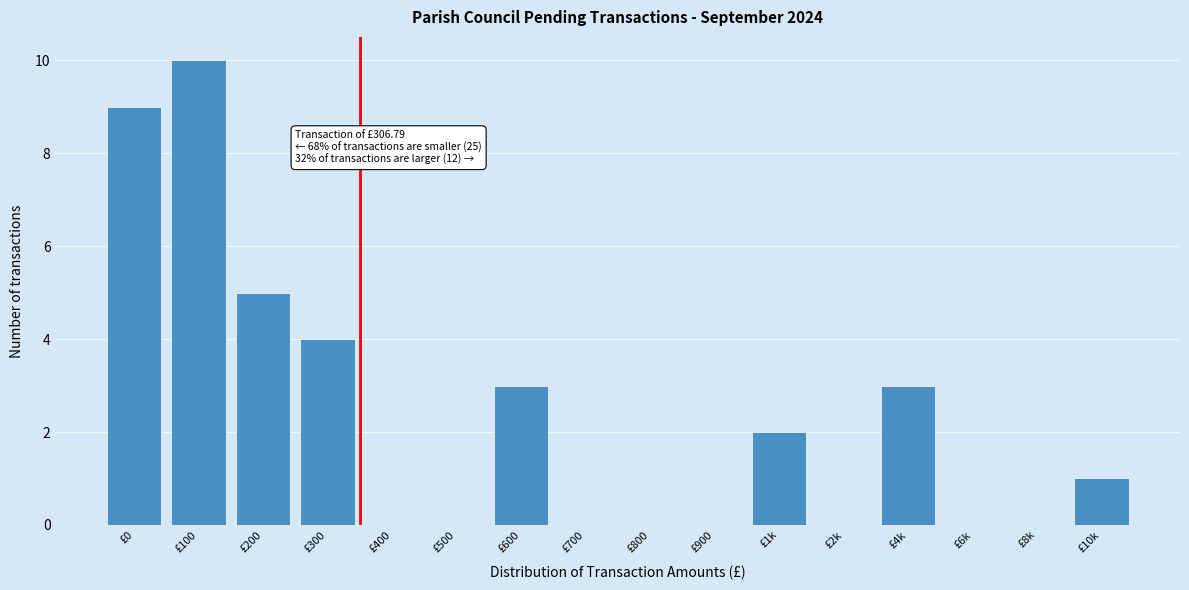

Reading left to right, what are all the values shown in this chart?

£0=9	£100=10	£200=5	£300=4	£400=0	£500=0	£600=3	£700=0	£800=0	£900=0	£1k=2	£2k=0	£4k=3	£6k=0	£8k=0	£10k=1